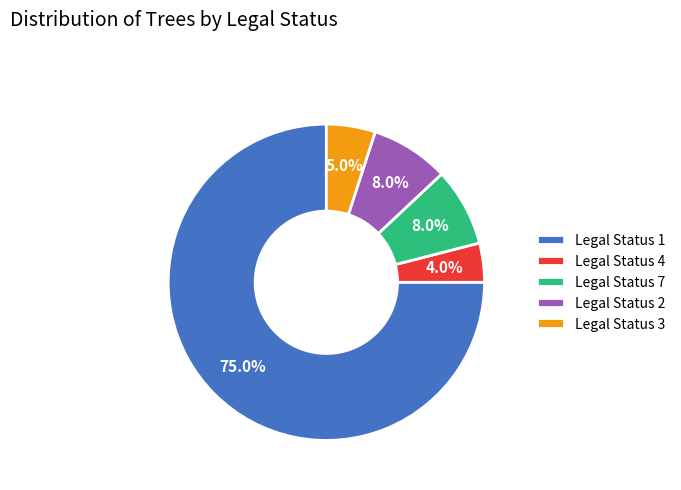

Count the number of slices in the pie.

5